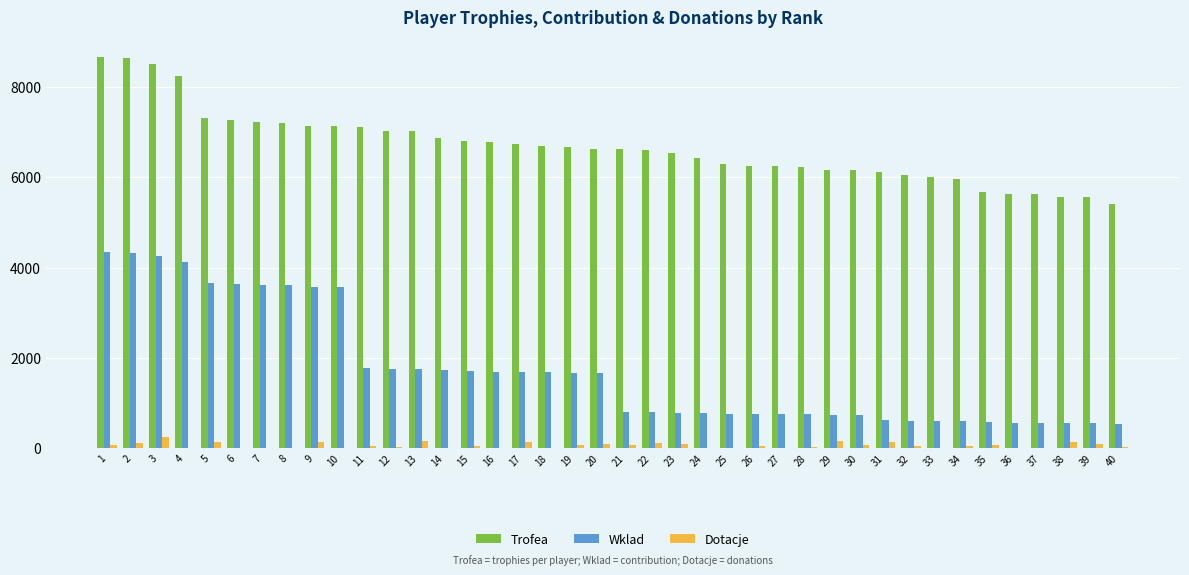

What is the sum of all Dotacje values?

2312